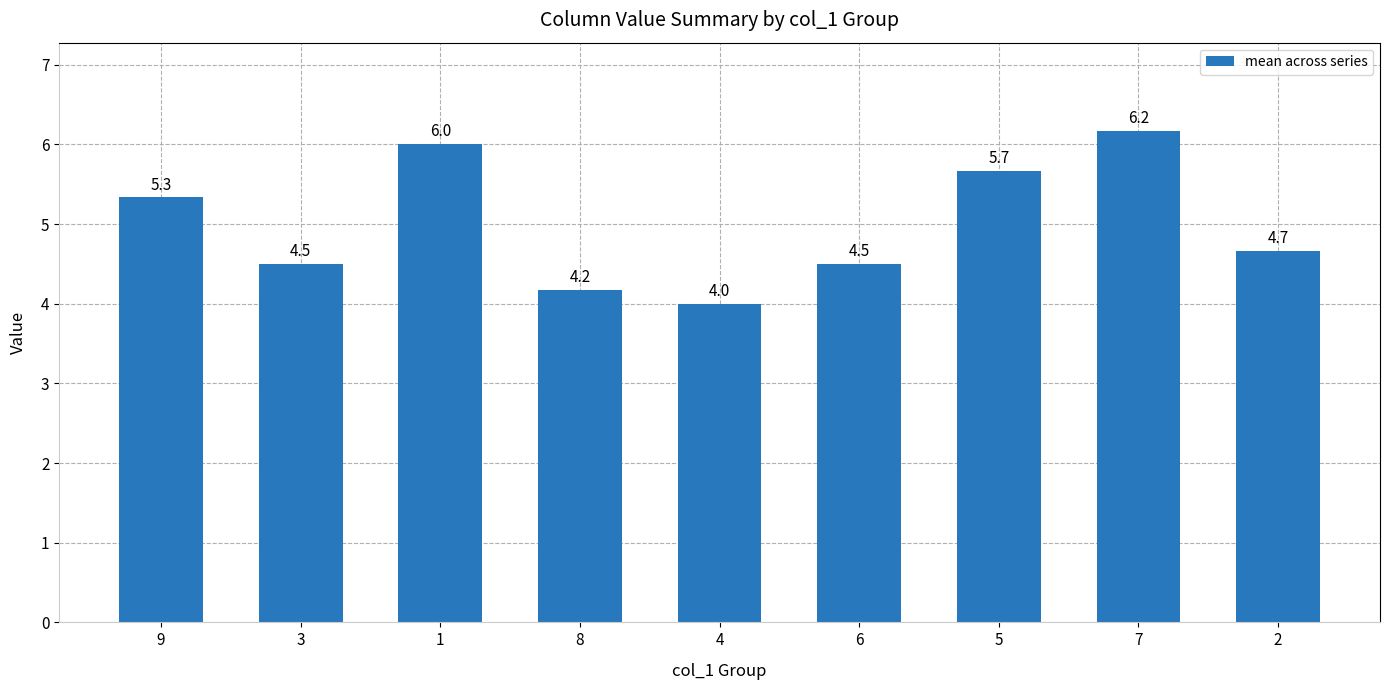

Which label corresponds to the largest value in the chart?

7